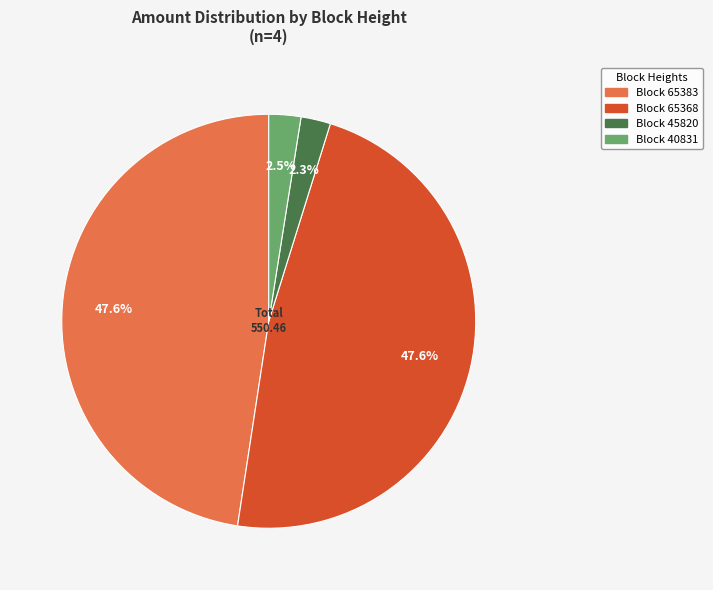

Is there any slice that represents more than half of the pie?

No